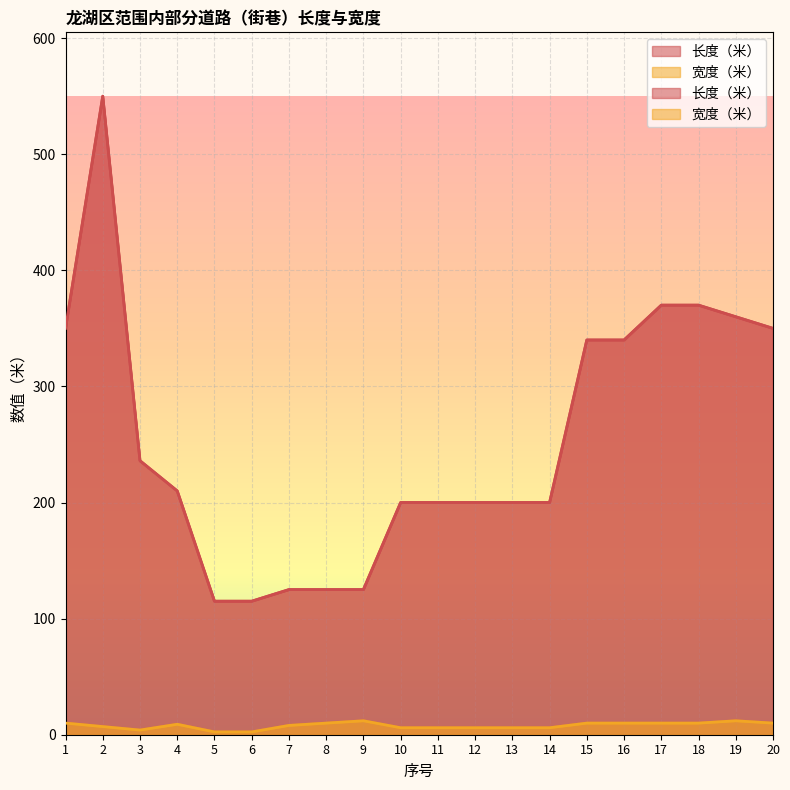

What are all the series names shown in the legend?

长度（米）, 宽度（米）